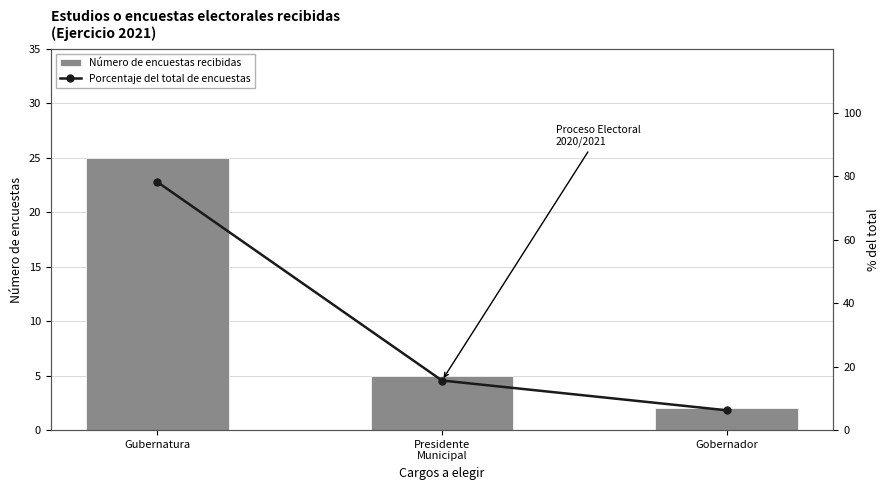

The value of Porcentaje del total de encuestas at Gubernatura is 112.7. True or false?

False